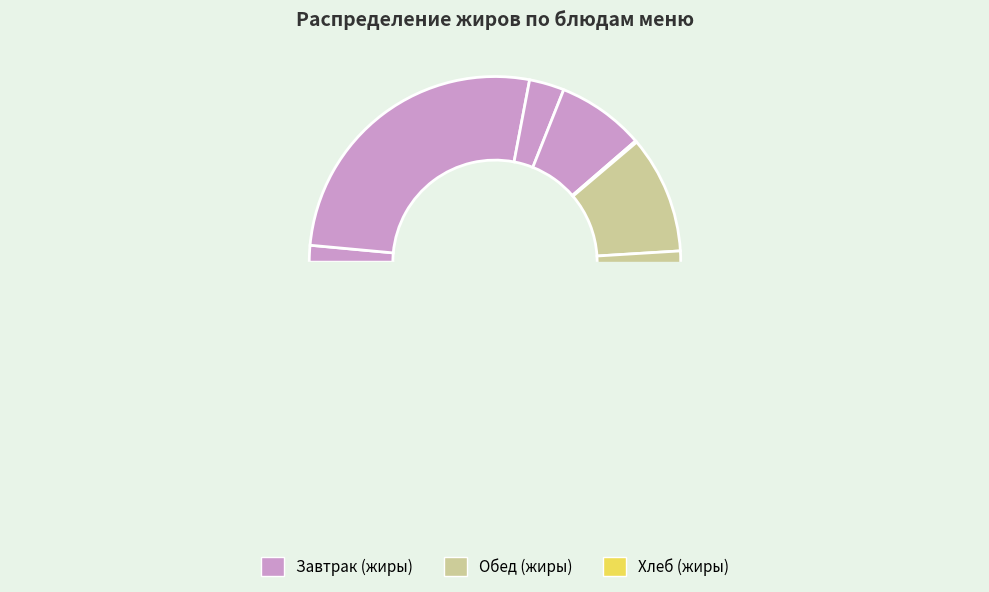

Is there a majority slice in this chart?

No